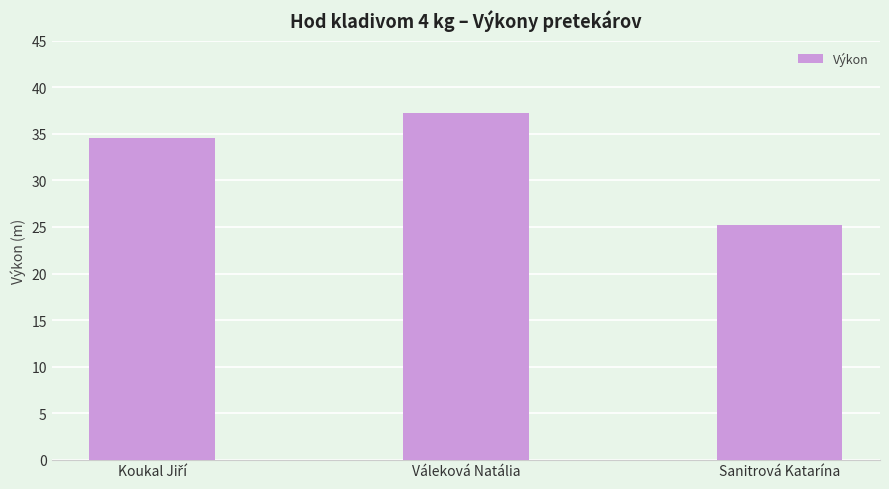

Which label corresponds to the largest value in the chart?

Váleková Natália